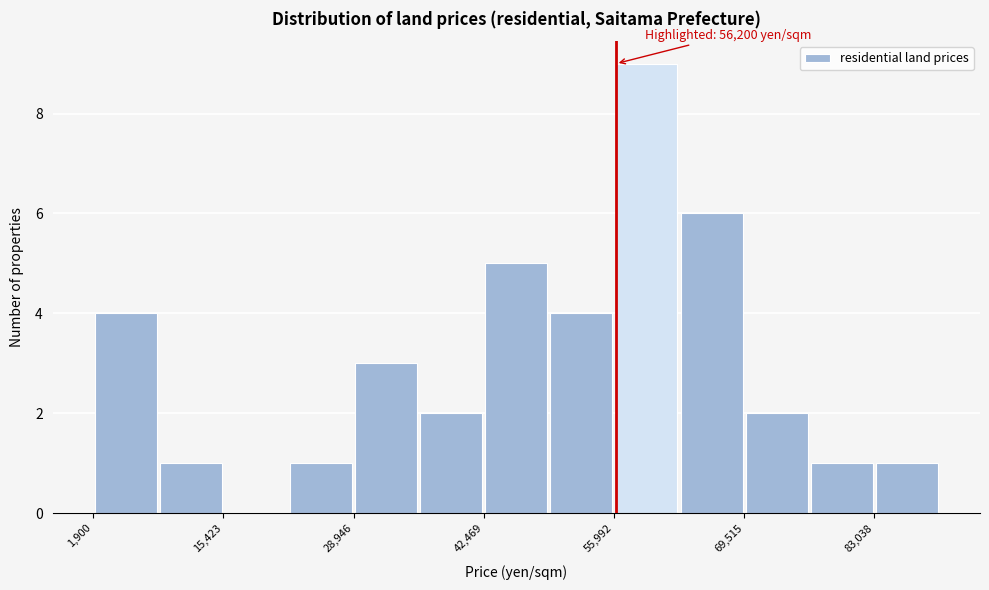

Around what value on the x-axis is the tallest bar? Give the approximate position of its centre, as read against the axis.

60000